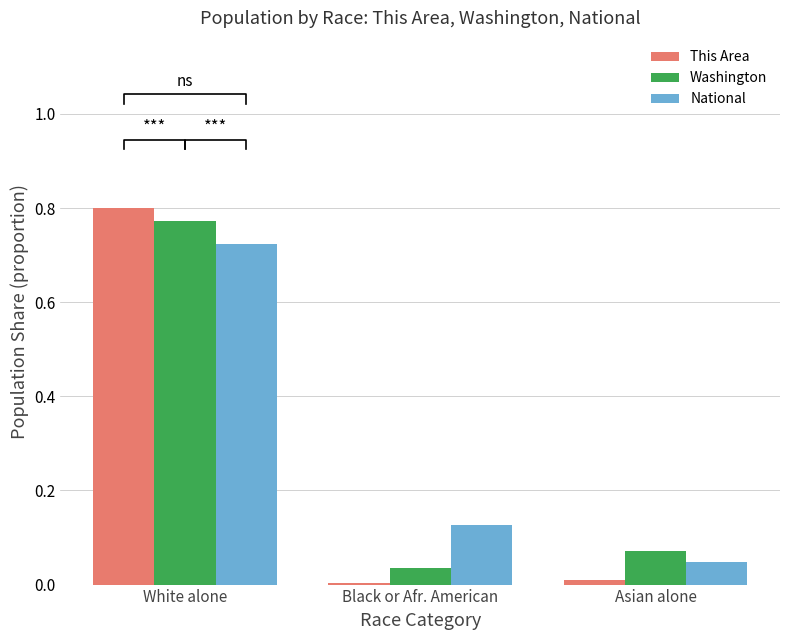

What is the label of the 2nd bar from the left?

Black or Afr. American